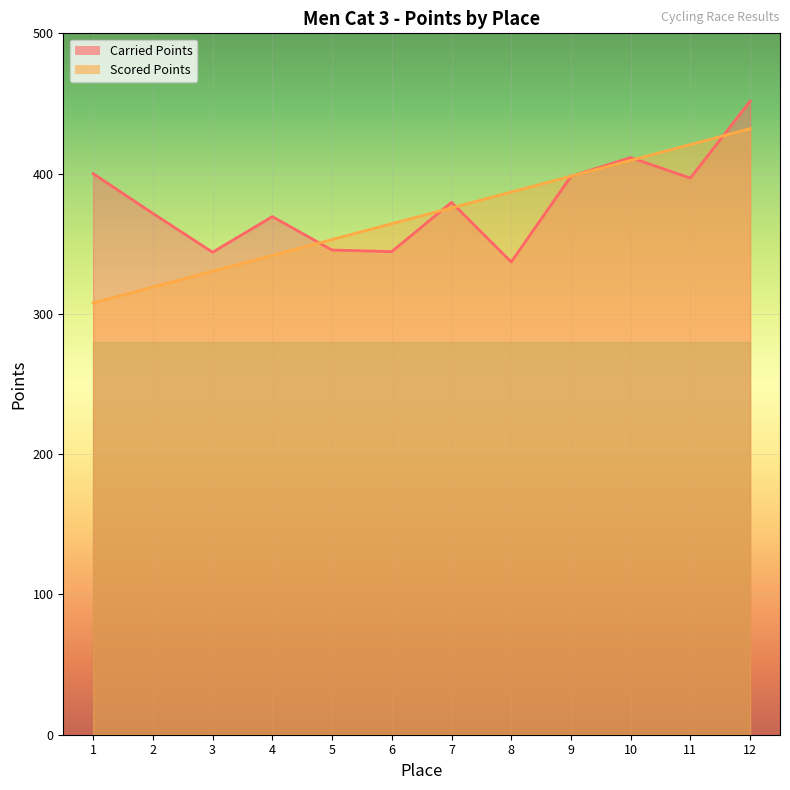

Rank the categories by Scored Points value from highest to lowest.

12, 11, 10, 9, 8, 7, 6, 5, 4, 3, 2, 1